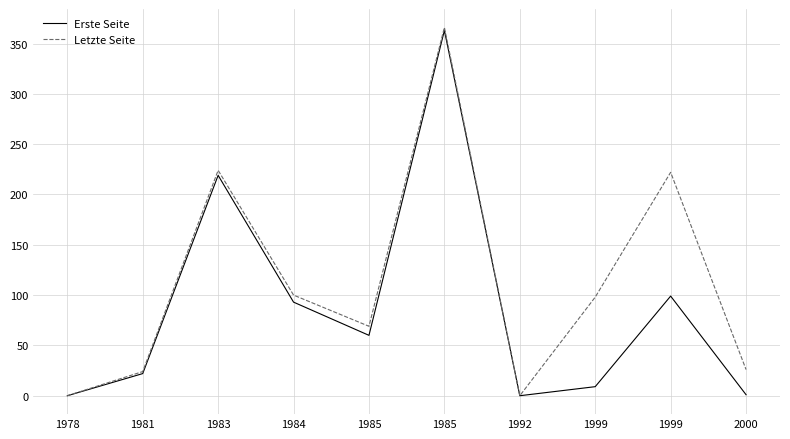

Is it true that Letzte Seite equals 98 at 1999?

True